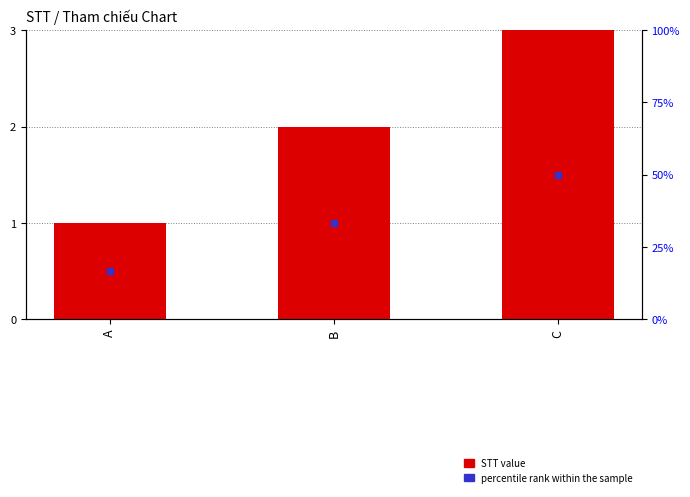

What is the total value across all series at A?

1.5